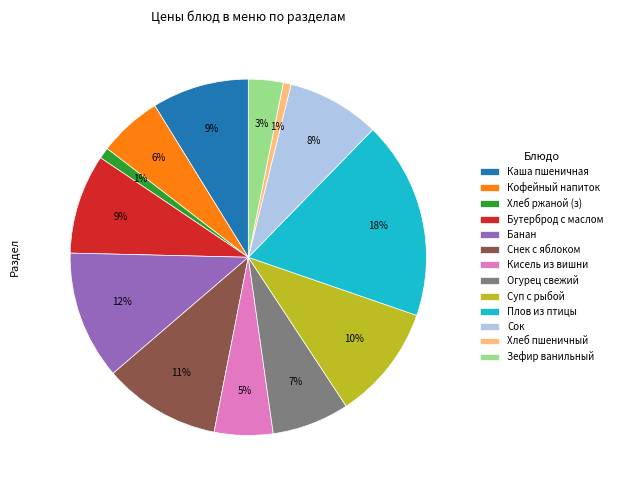

Is there a majority slice in this chart?

No